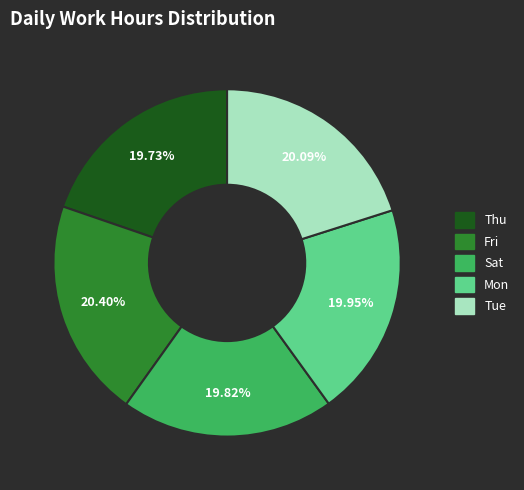

Do Tue and Thu together represent more than half of the pie?

No